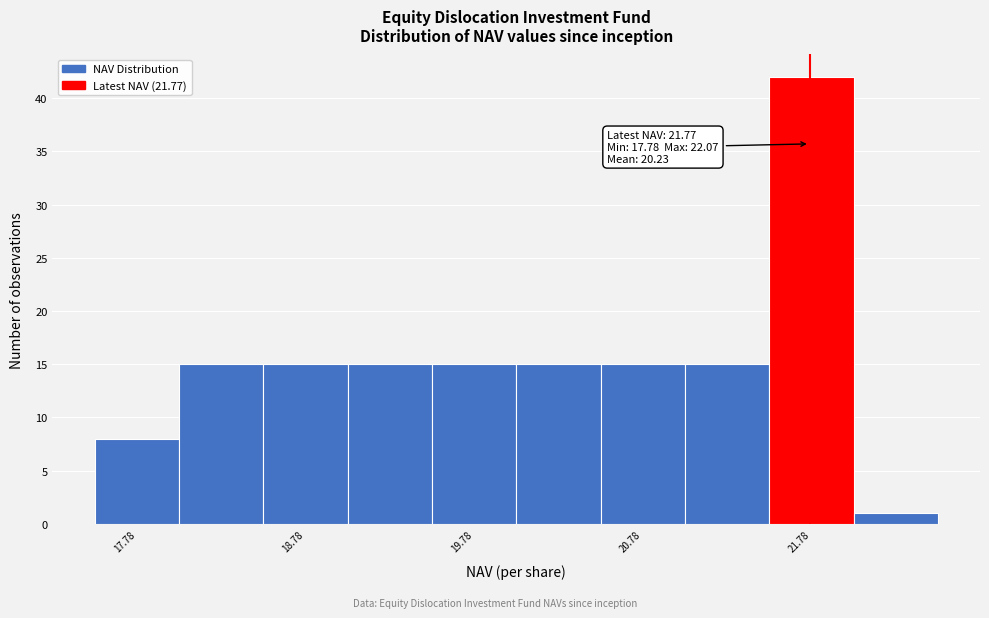

Over which range of the x-axis is the bar tallest?

21.53 to 22.03